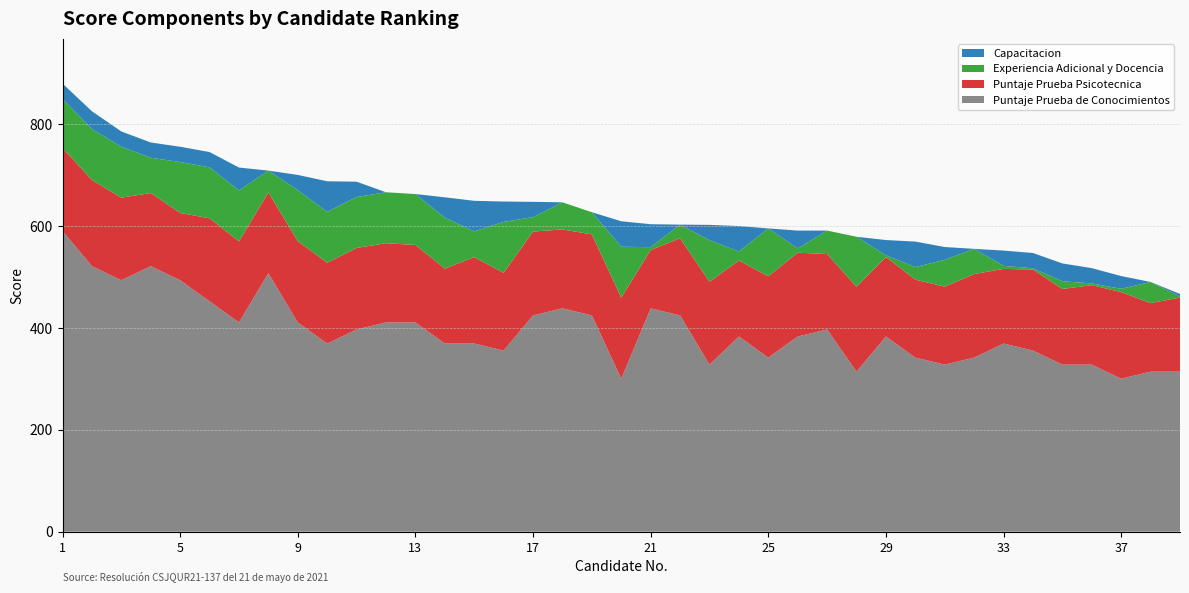

Reading right to left, transcribe all the data shown in this chart.

Puntaje Prueba de Conocimientos: 39=314.1	38=314.1	37=300.3	36=327.9	35=327.9	34=355.6	33=369.4	32=341.8	31=327.9	30=341.8	29=383.2	28=314.1	27=397.0	26=383.2	25=341.8	24=383.2	23=327.9	22=424.6	21=438.4	20=300.3	19=424.6	18=438.4	17=424.6	16=355.6	15=369.4	14=369.4	13=410.8	12=410.8	11=397.0	10=369.4	9=410.8	8=507.4	7=410.8	6=452.2	5=493.6	4=521.2	3=493.6	2=521.2	1=590.2
Puntaje Prueba Psicotecnica: 39=145.5	38=134.5	37=170.0	36=156.0	35=148.5	34=159.0	33=146.5	32=164.0	31=153.0	30=153.0	29=156.0	28=166.5	27=148.0	26=164.5	25=159.5	24=149.0	23=162.5	22=151.5	21=114.5	20=159.0	19=159.0	18=155.0	17=164.5	16=152.5	15=169.5	14=147.0	13=152.0	12=155.5	11=160.0	10=158.5	9=159.5	8=158.5	7=159.0	6=163.0	5=132.0	4=143.5	3=162.0	2=169.0	1=163.0
Experiencia Adicional y Docencia: 39=2.0	38=41.6	37=6.4	36=3.4	35=15.1	34=2.5	33=5.9	32=49.4	31=52.8	30=24.7	29=3.3	28=98.3	27=46.1	26=8.4	25=94.1	24=17.8	23=81.8	22=26.7	21=5.7	20=100.0	19=43.5	18=53.2	17=28.4	16=100.0	15=50.6	14=100.0	13=100.0	12=100.0	11=100.0	10=100.0	9=100.0	8=42.9	7=100.0	6=100.0	5=100.0	4=69.3	3=100.0	2=100.0	1=96.3
Capacitacion: 39=5.0	38=0.0	37=25.0	36=30.0	35=35.0	34=30.0	33=30.0	32=0.0	31=25.0	30=50.0	29=30.0	28=0.0	27=0.0	26=35.0	25=0.0	24=50.0	23=30.0	22=0.0	21=45.0	20=50.0	19=0.0	18=0.0	17=30.0	16=40.0	15=60.0	14=40.0	13=0.0	12=0.0	11=30.0	10=60.0	9=30.0	8=0.0	7=45.0	6=30.0	5=30.0	4=30.0	3=30.0	2=35.0	1=30.0